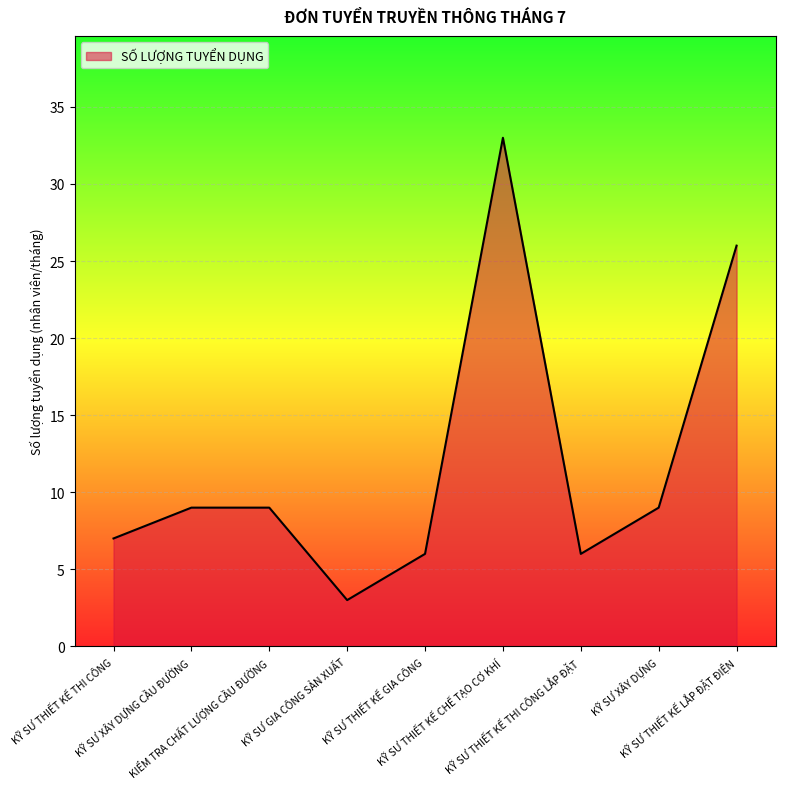

What is the difference between the maximum and minimum values?

30